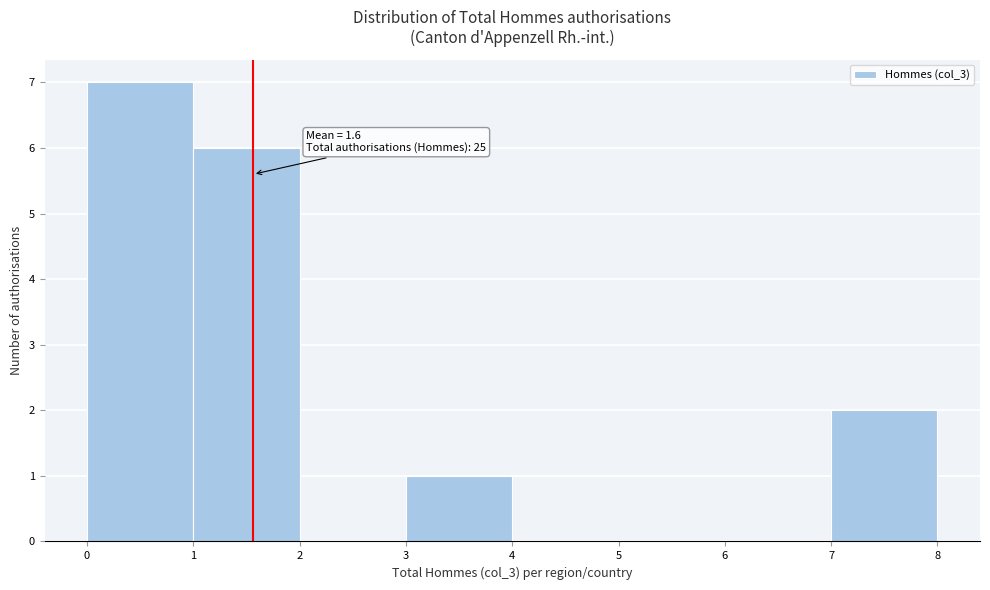

Which range on the x-axis has the tallest bar?

0 to 1